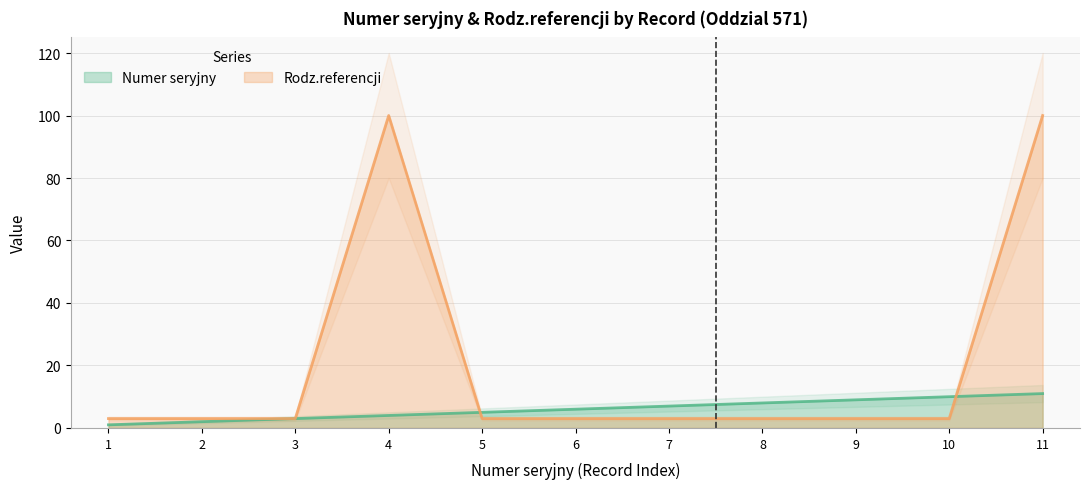

What is the sum of all Rodz.referencji values?

227